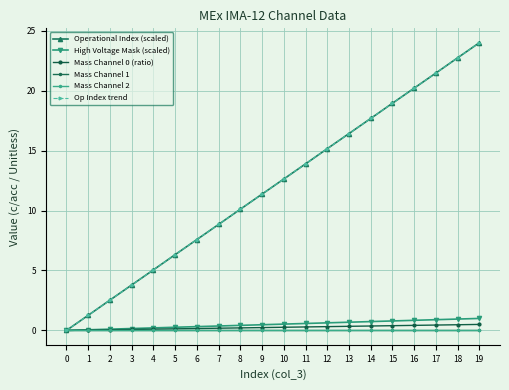

True or false: Mass Channel 1 and Operational Index (scaled) cross at least once.

False